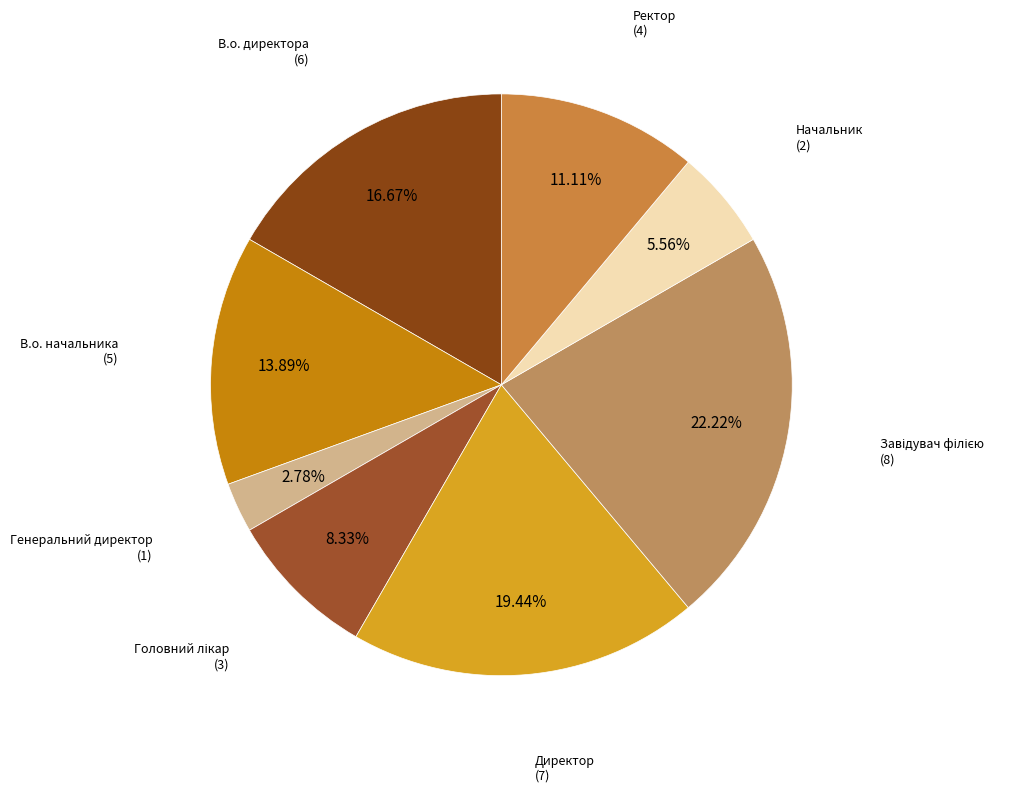

The Ректор slice represents 26% of the pie. True or false?

False